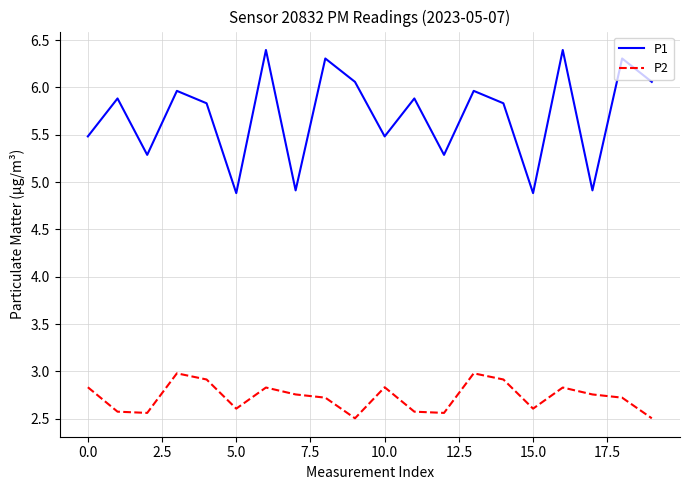

What is the greatest value displayed?

6.4